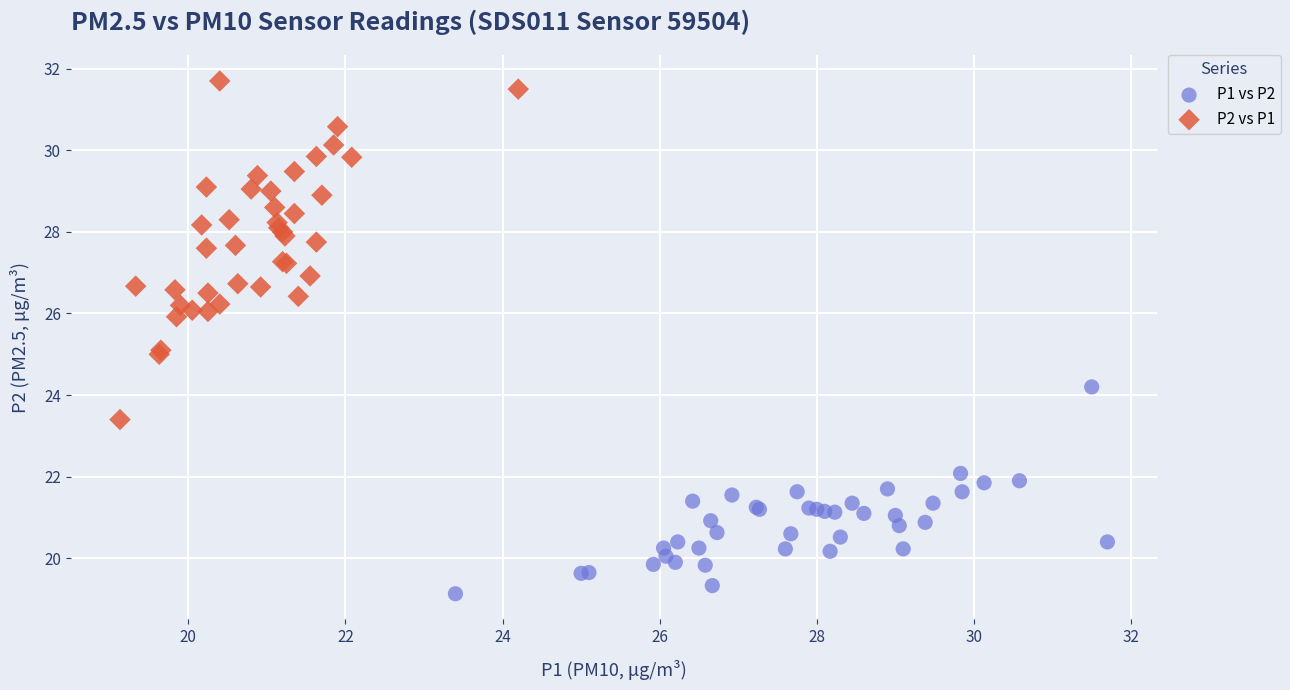

Which series reaches the maximum Y coordinate?

P2 vs P1